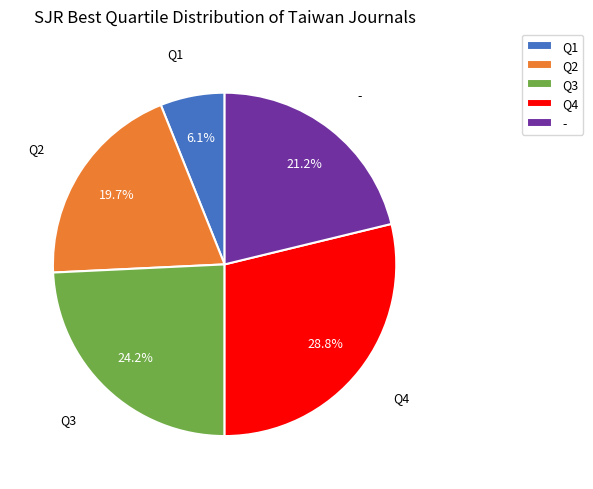

Is there any slice that represents more than half of the pie?

No